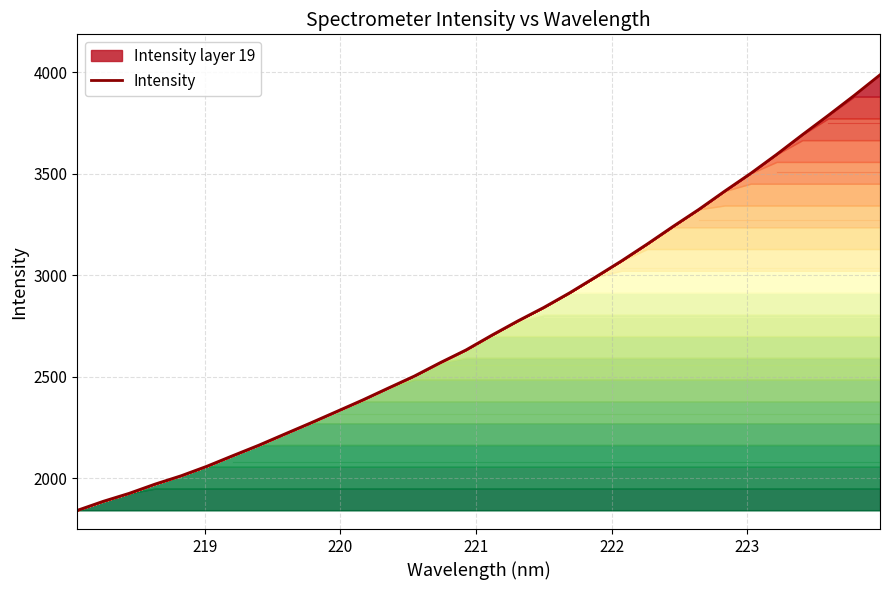

What is the difference between the maximum and minimum values?

2145.2